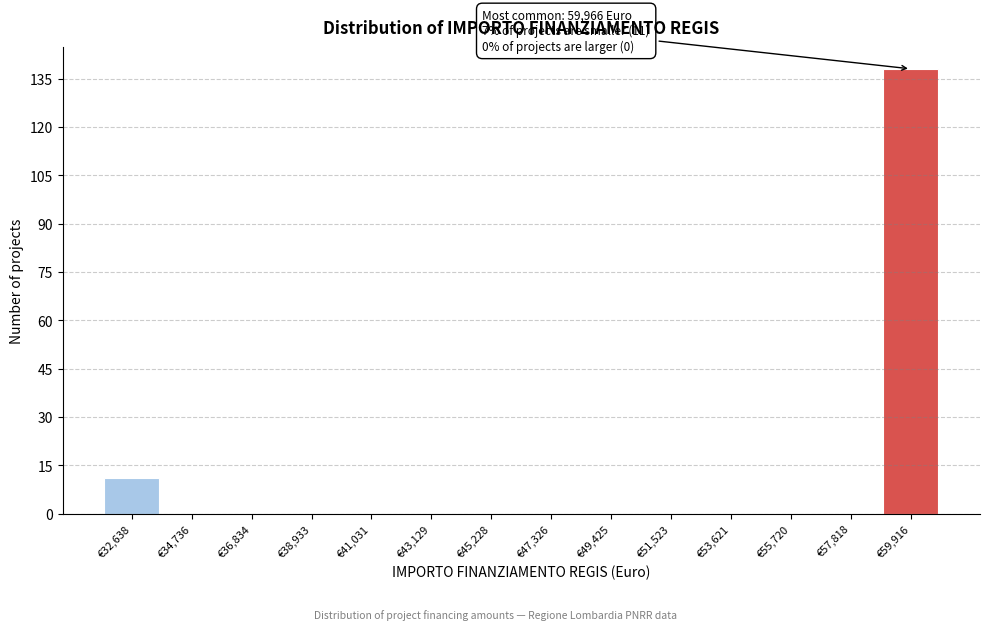

Which range on the x-axis has the tallest bar?

59000 to 61000